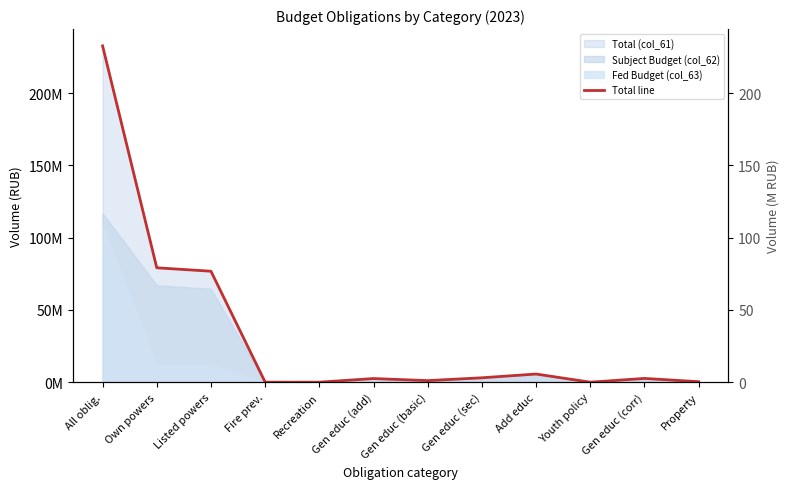

What is the approximate value at Gen educ (corr)?

2609473.9